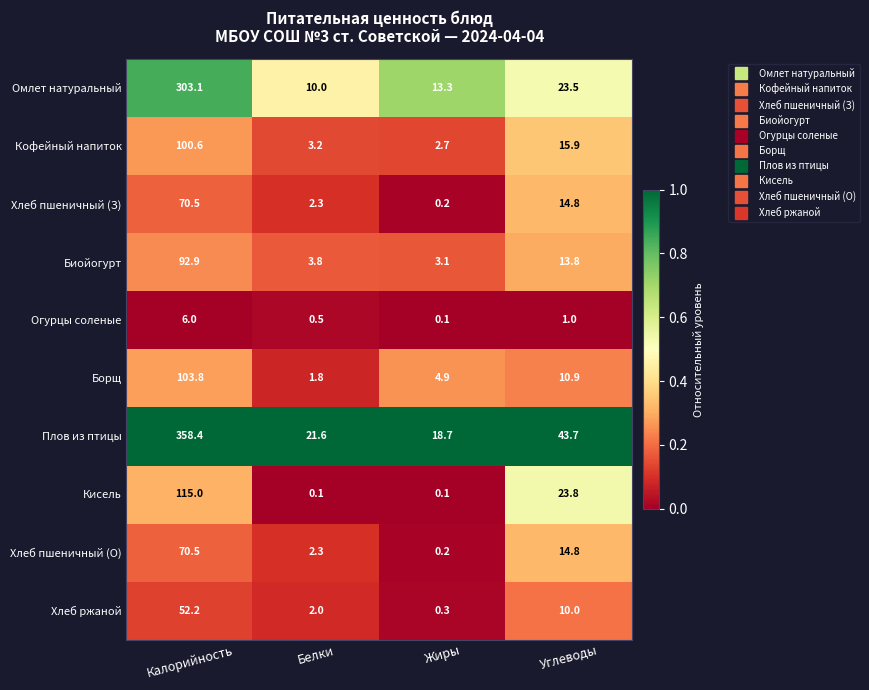

At which category is the sum across all series the highest?

Калорийность